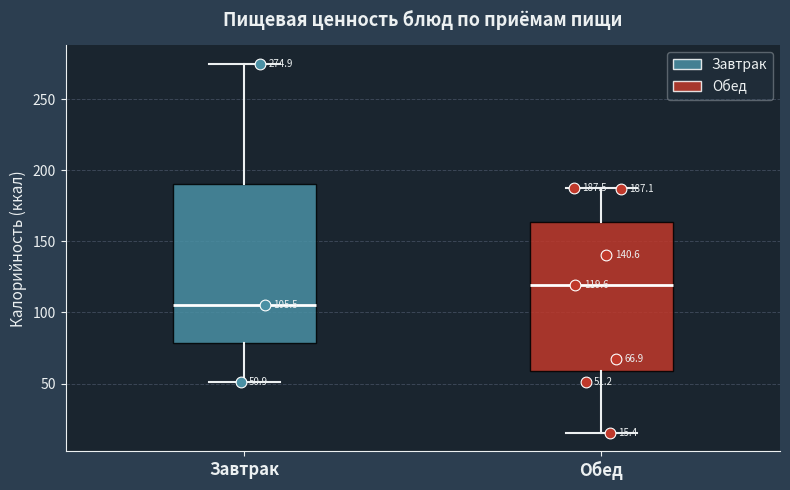

Which box is the tallest, from its lower edge to its upper edge?

Завтрак